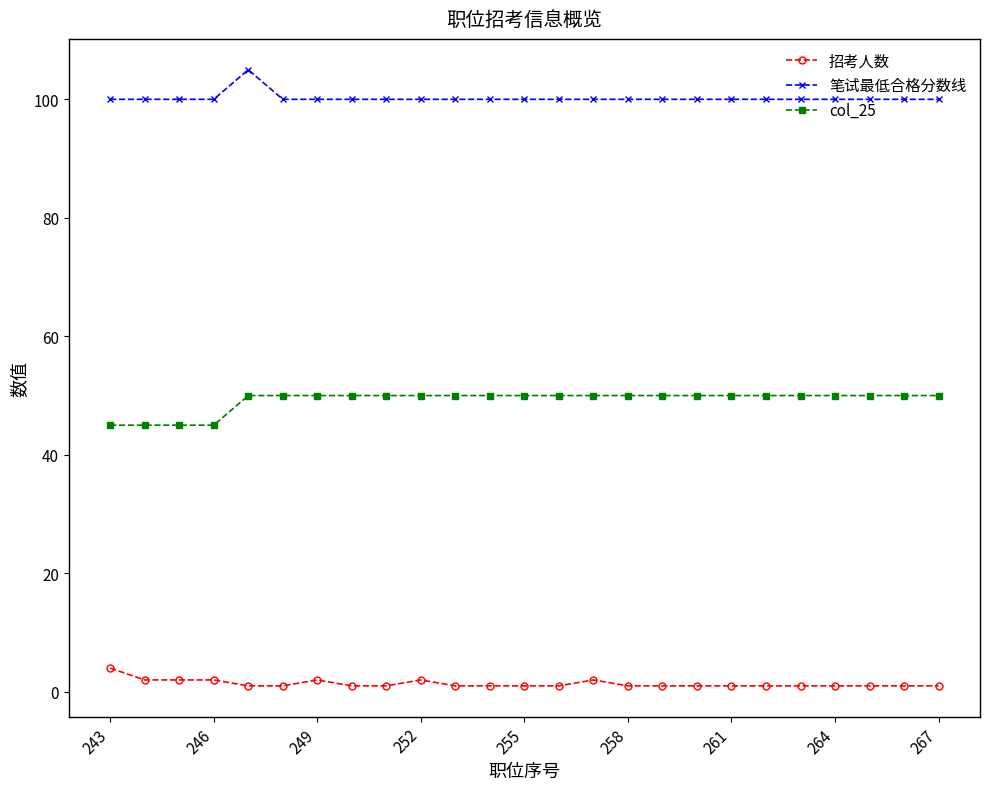

True or false: col_25 and 招考人数 cross at least once.

False